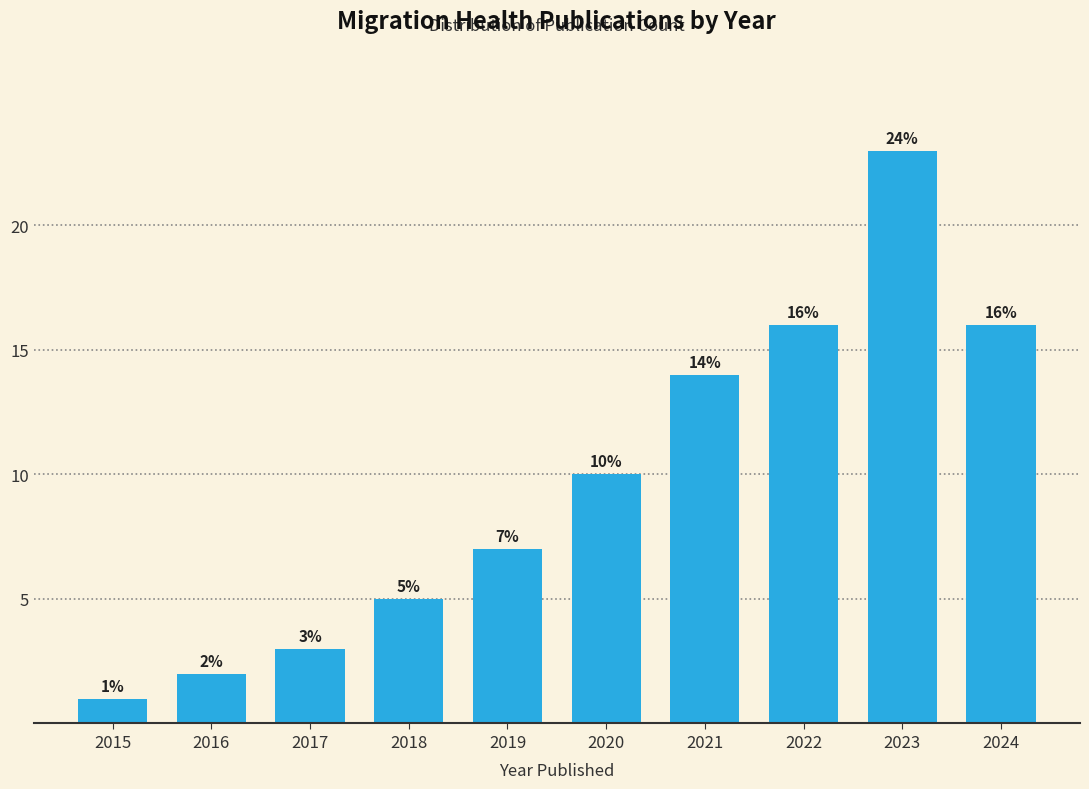

Reading left to right, list all the values displayed in this chart.

2015=1	2016=2	2017=3	2018=5	2019=7	2020=10	2021=14	2022=16	2023=23	2024=16